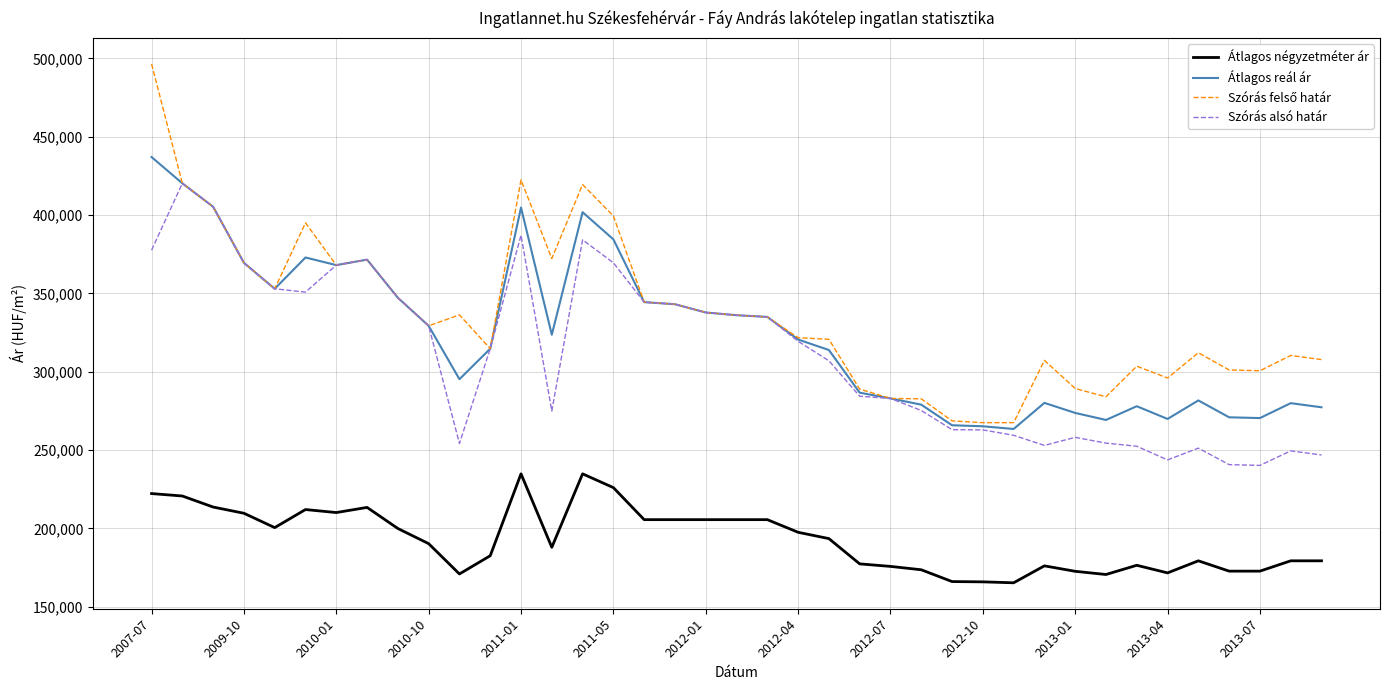

What is the maximum value shown in the chart?

496537